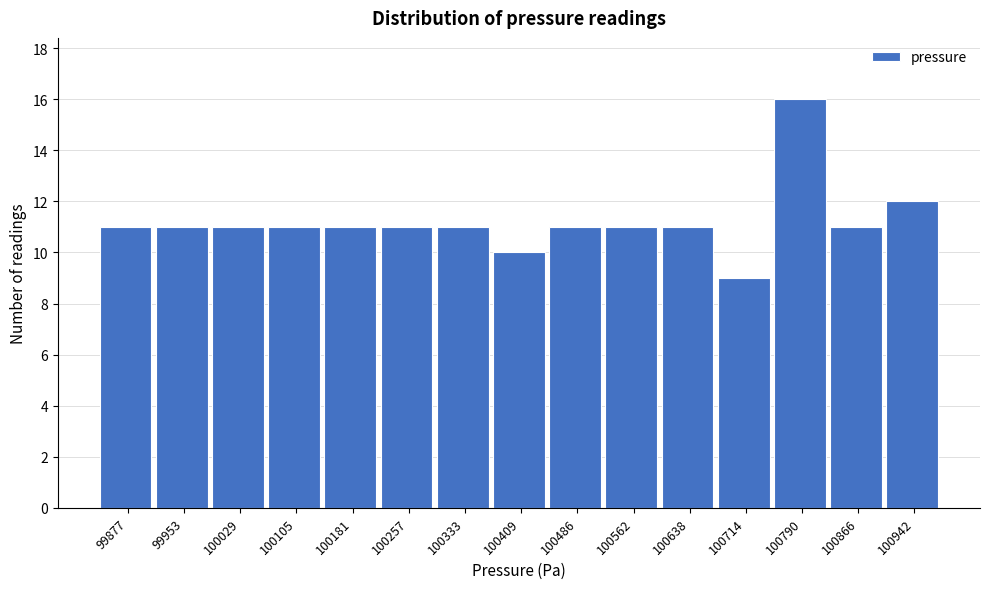

Reading left to right, what are all the values shown in this chart?

99877=11	99953=11	100029=11	100105=11	100181=11	100257=11	100333=11	100409=10	100486=11	100562=11	100638=11	100714=9	100790=16	100866=11	100942=12